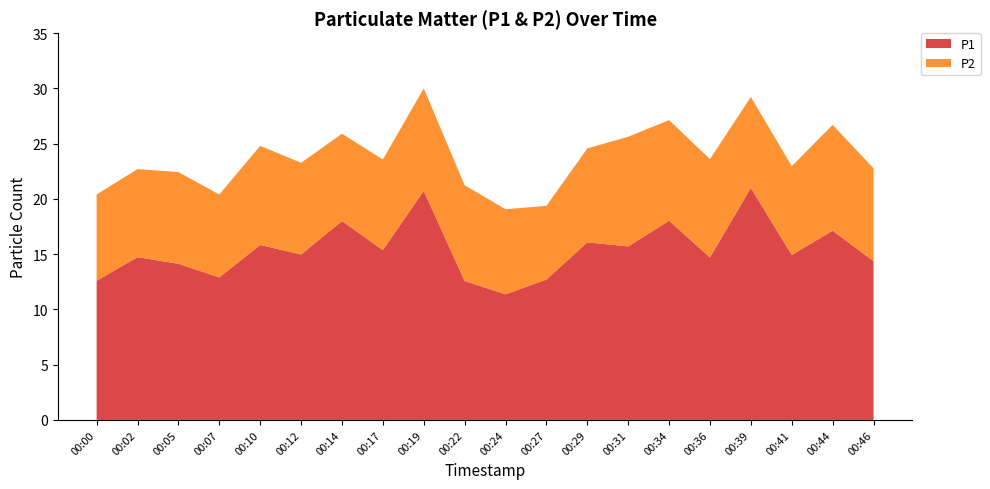

Reading right to left, list all the values displayed in this chart.

P1: 00:46=14.4	00:44=17.1	00:41=14.9	00:39=21.0	00:36=14.7	00:34=18.0	00:31=15.7	00:29=16.1	00:27=12.7	00:24=11.4	00:22=12.6	00:19=20.7	00:17=15.4	00:14=18.0	00:12=15.0	00:10=15.8	00:07=12.9	00:05=14.1	00:02=14.7	00:00=12.6
P2: 00:46=8.4	00:44=9.6	00:41=8.0	00:39=8.2	00:36=8.9	00:34=9.1	00:31=9.9	00:29=8.5	00:27=6.7	00:24=7.7	00:22=8.7	00:19=9.3	00:17=8.2	00:14=7.9	00:12=8.3	00:10=9.0	00:07=7.5	00:05=8.3	00:02=8.0	00:00=7.8